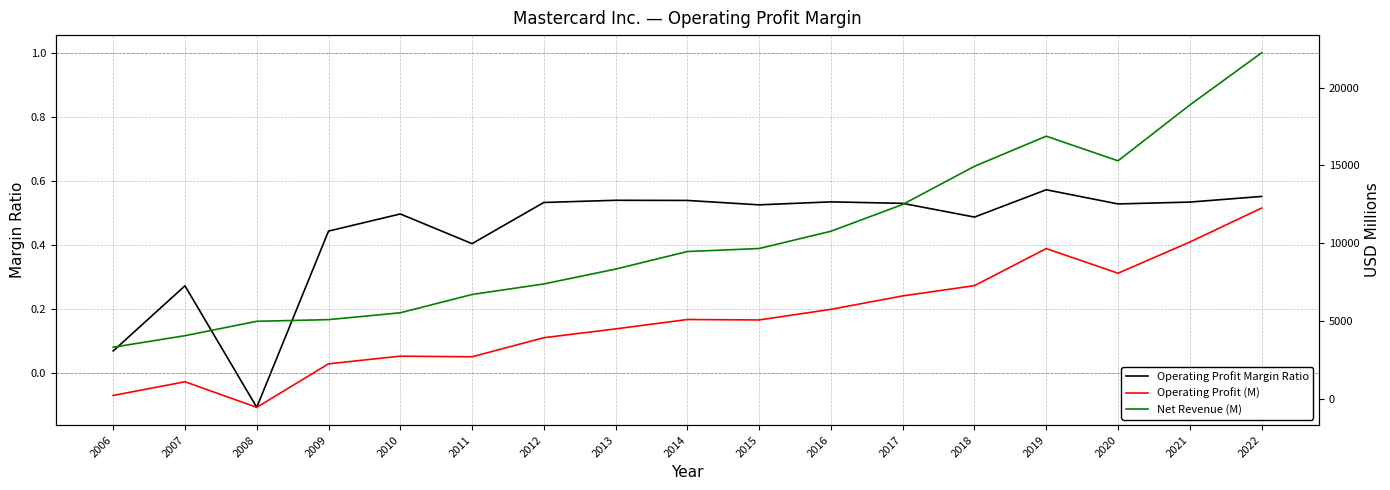

At which label is Operating Profit (M) closest to 5864?

2016